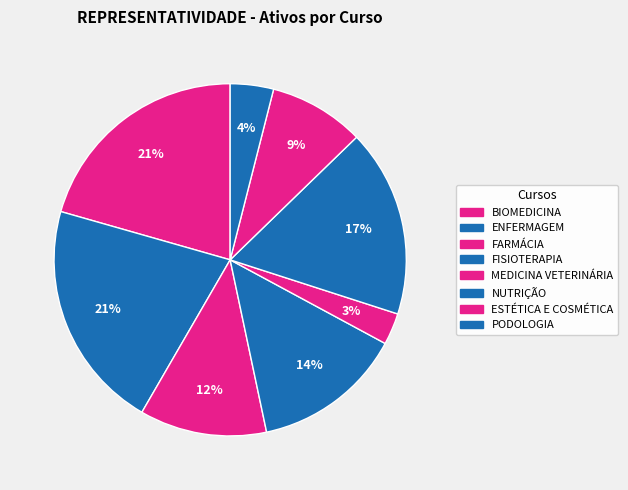

Count the number of slices in the pie.

8